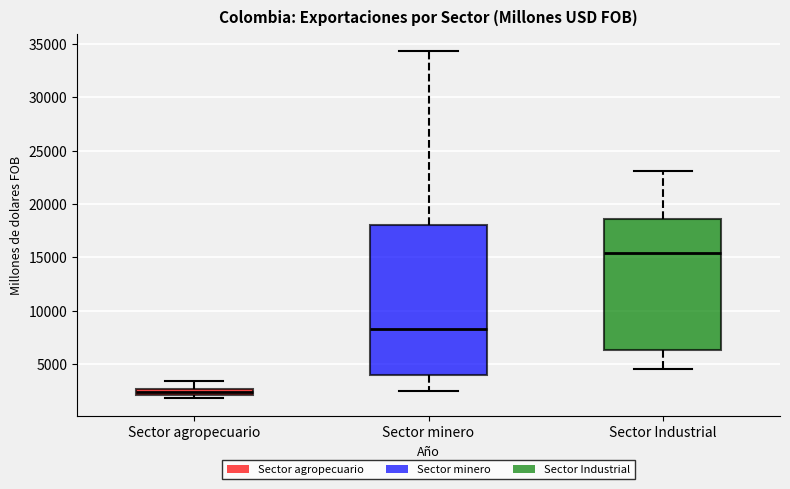

Where is the lower edge of the box for Sector agropecuario on the y-axis? The values are not printed on the chart, so give them approximately, as read against the axis.

2000